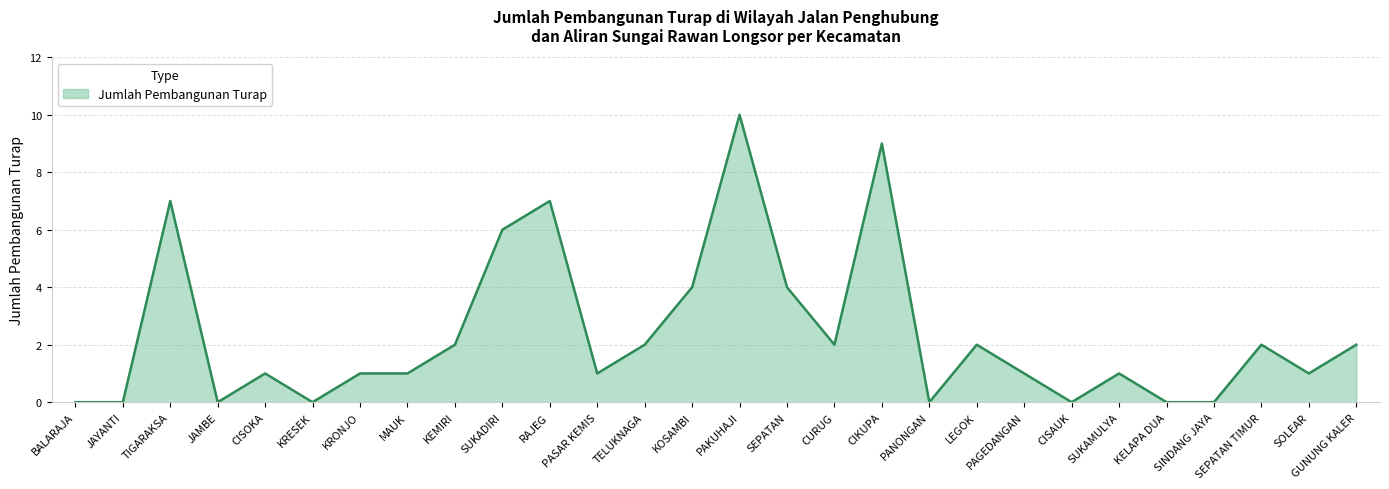

True or false: the data shows 1 at KRONJO.

True